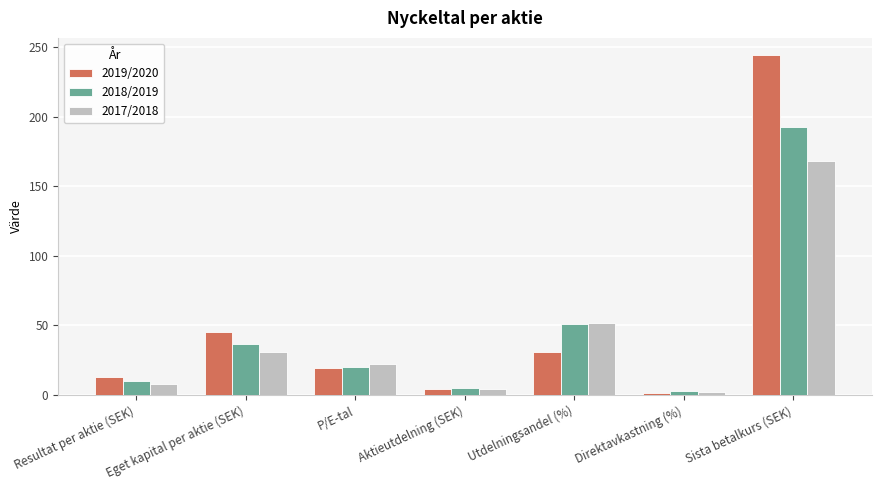

How many values in the 2018/2019 series are below 20?

3